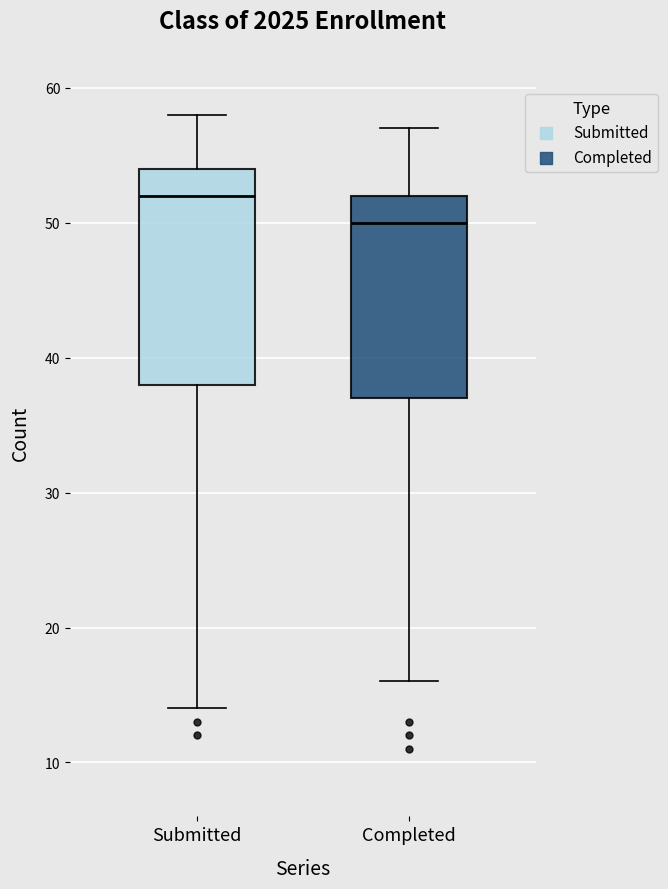

Reading left to right, read every box against the y-axis: the position of its median line, the range the box covers, and the ends of its whiskers. The values are not printed on the chart, so give them approximately, as read against the axis.

Submitted: median 52, box 38 to 54, whiskers 14 to 58
Completed: median 50, box 37 to 52, whiskers 16 to 57